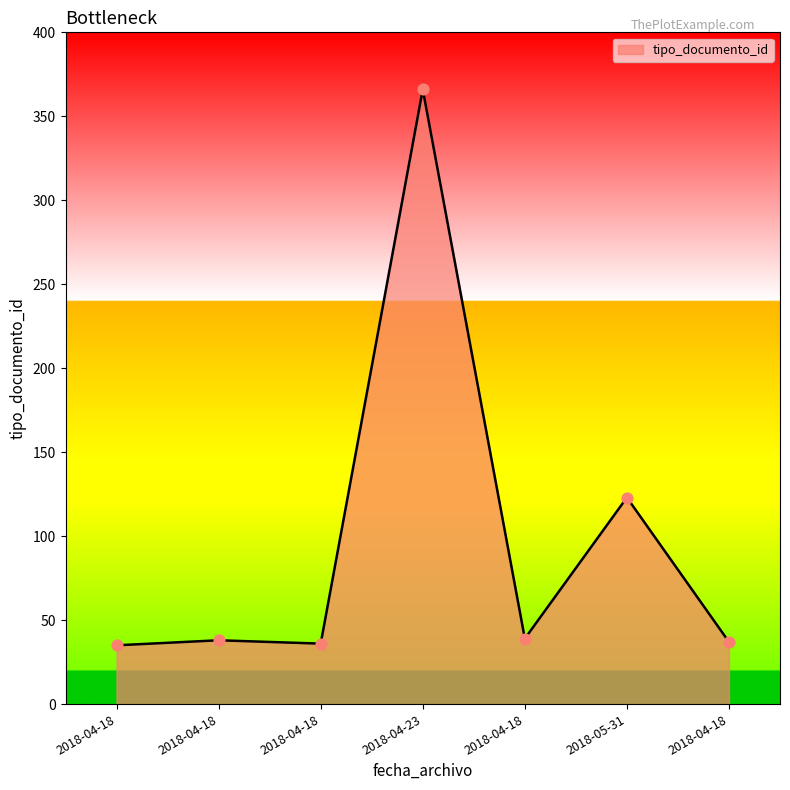

Between 2018-04-23 and 2018-04-18, which is larger?

2018-04-23